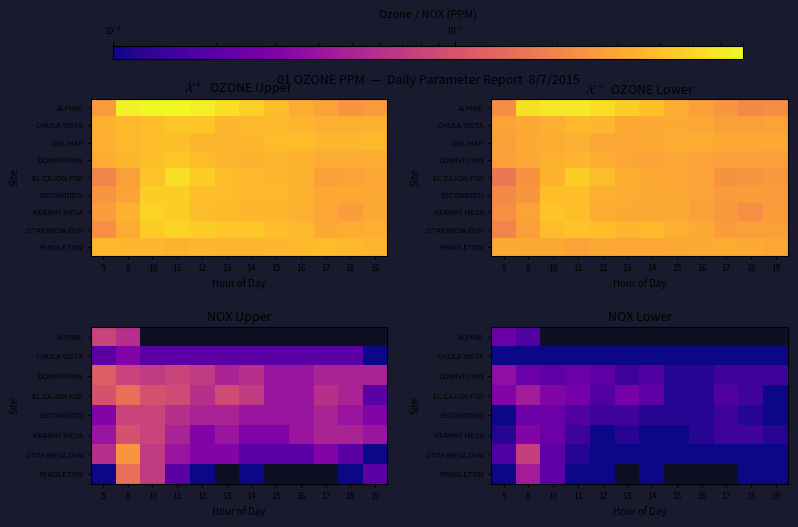

How many categories are shown in the chart?

12